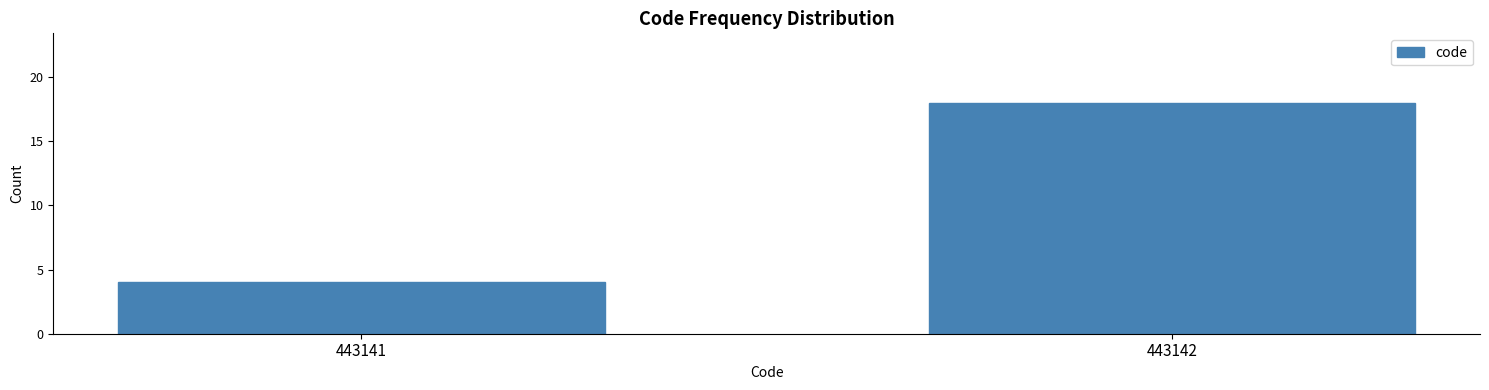

Reading right to left, transcribe all the data shown in this chart.

18	4